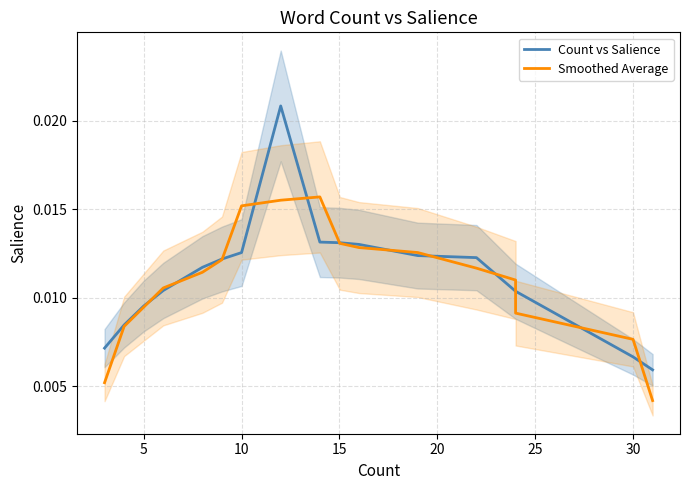

What is the sum of all Smoothed Average values?

0.2